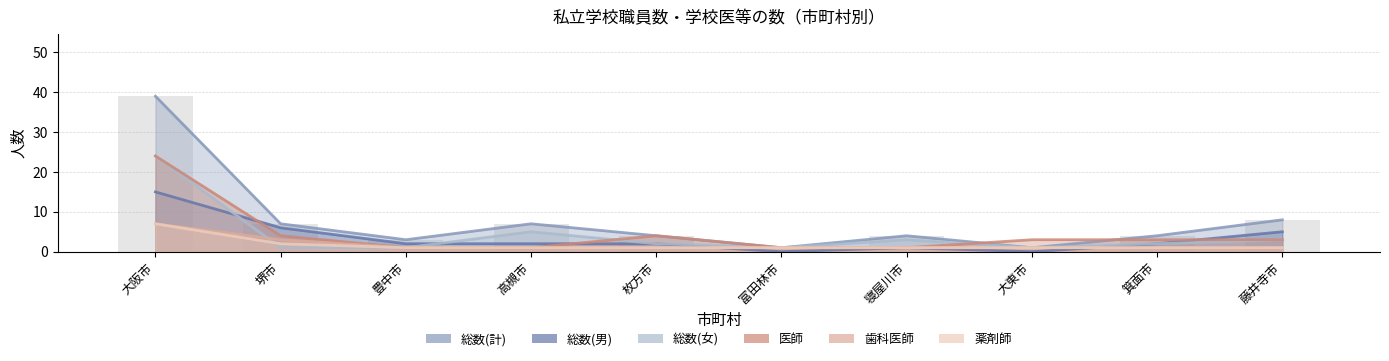

What is the approximate value of 薬剤師 at 高槻市?

1